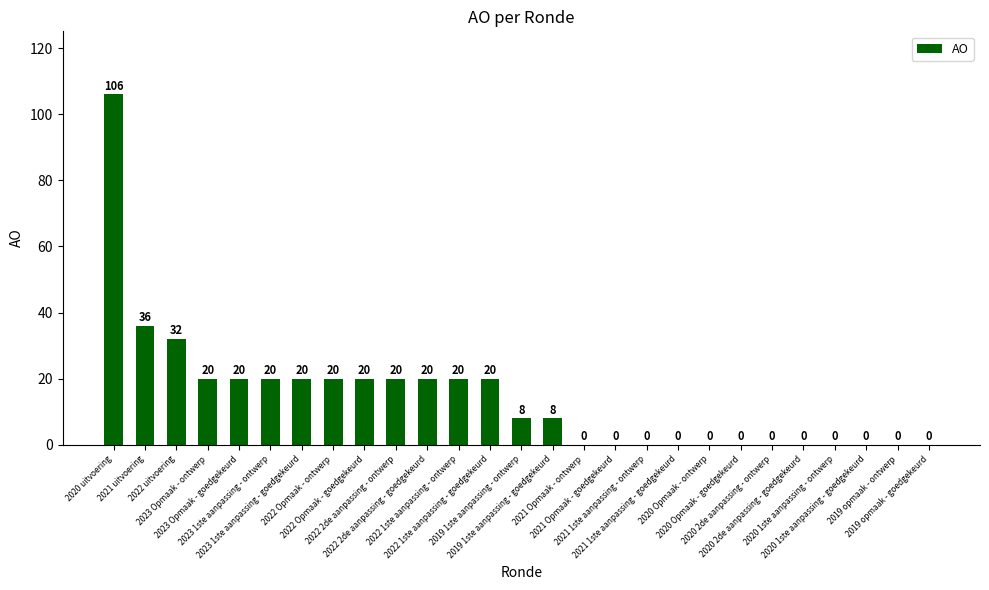

What is the sum of all values?

390